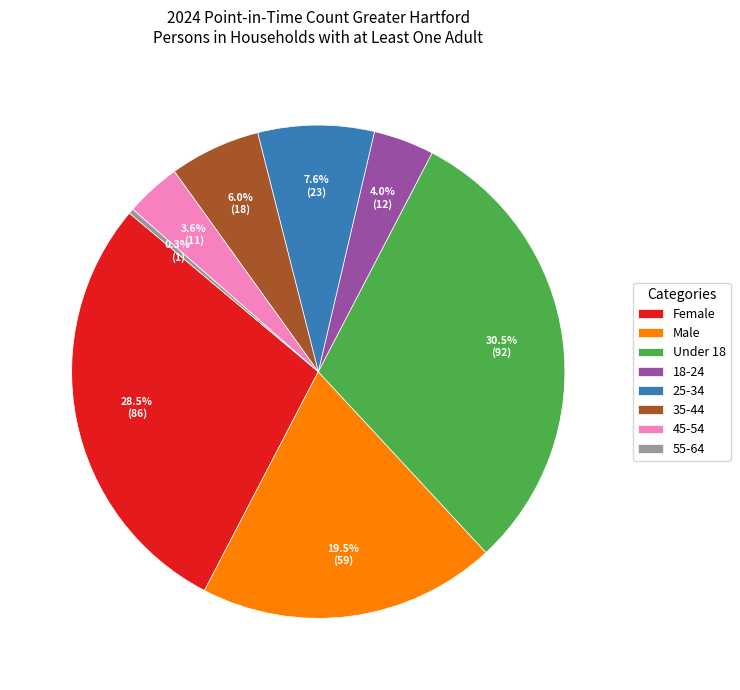

Is there any slice that represents more than half of the pie?

No